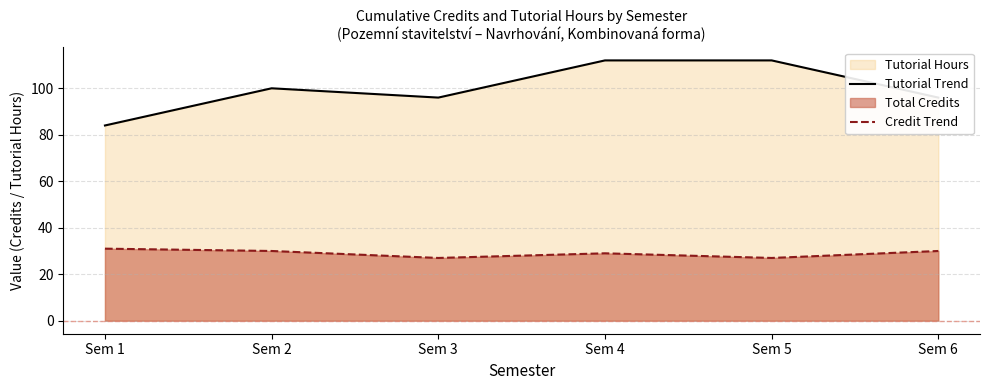

Is the value of Credit Trend at Sem 1 greater than the value of Tutorial Trend at Sem 6?

No